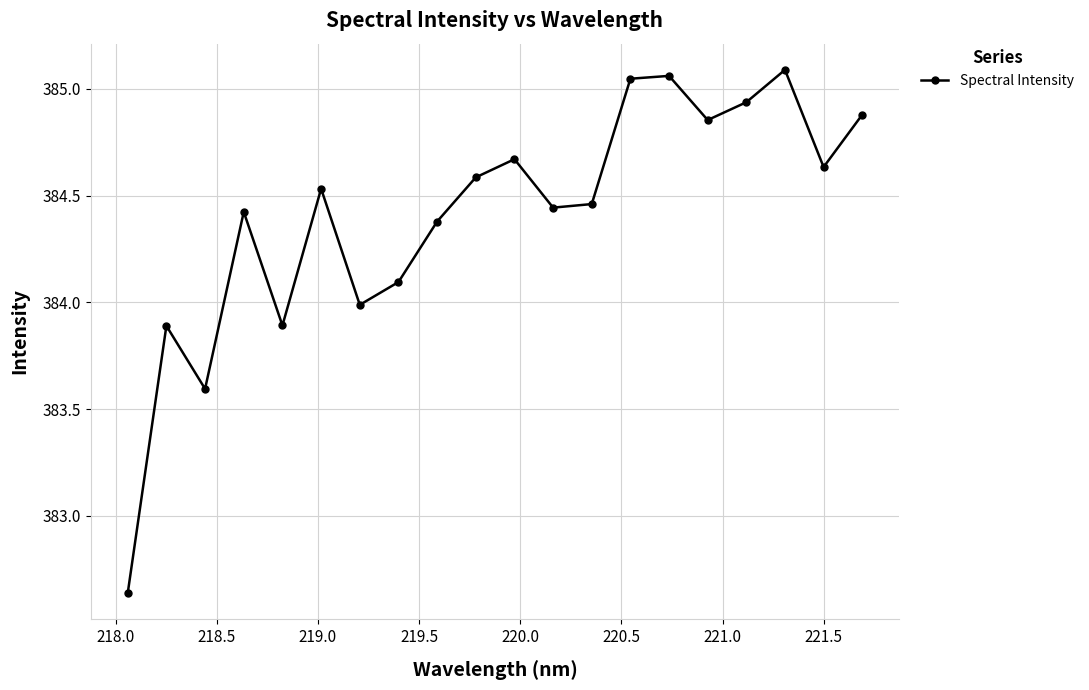

What is the difference between the second highest and second lowest values?

1.5